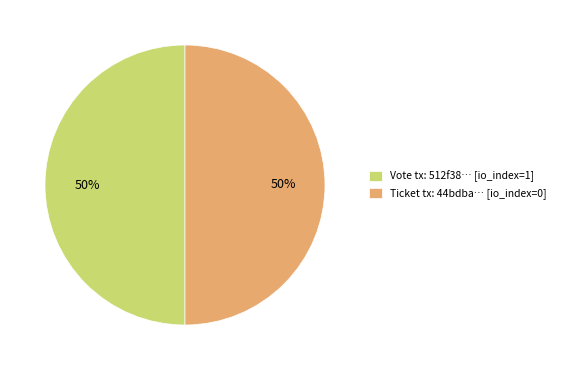

Is it true that Vote tx: 512f38… [io_index=1] is 50% of the pie?

True